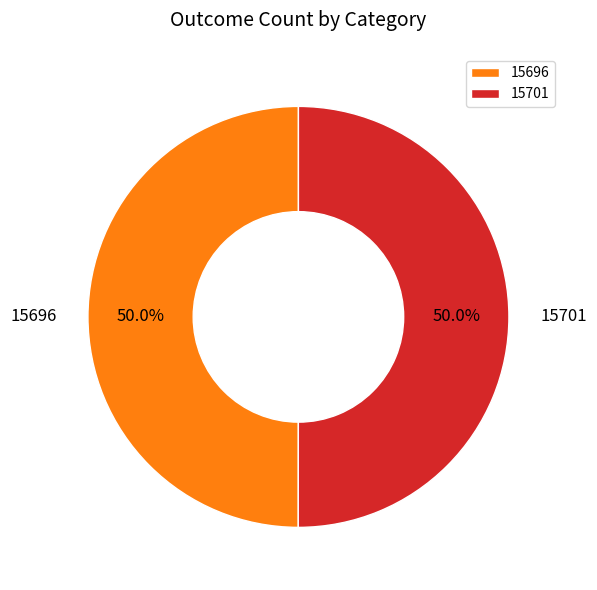

Approximately how many times larger is the value at 15701 compared to 15696?

1.0